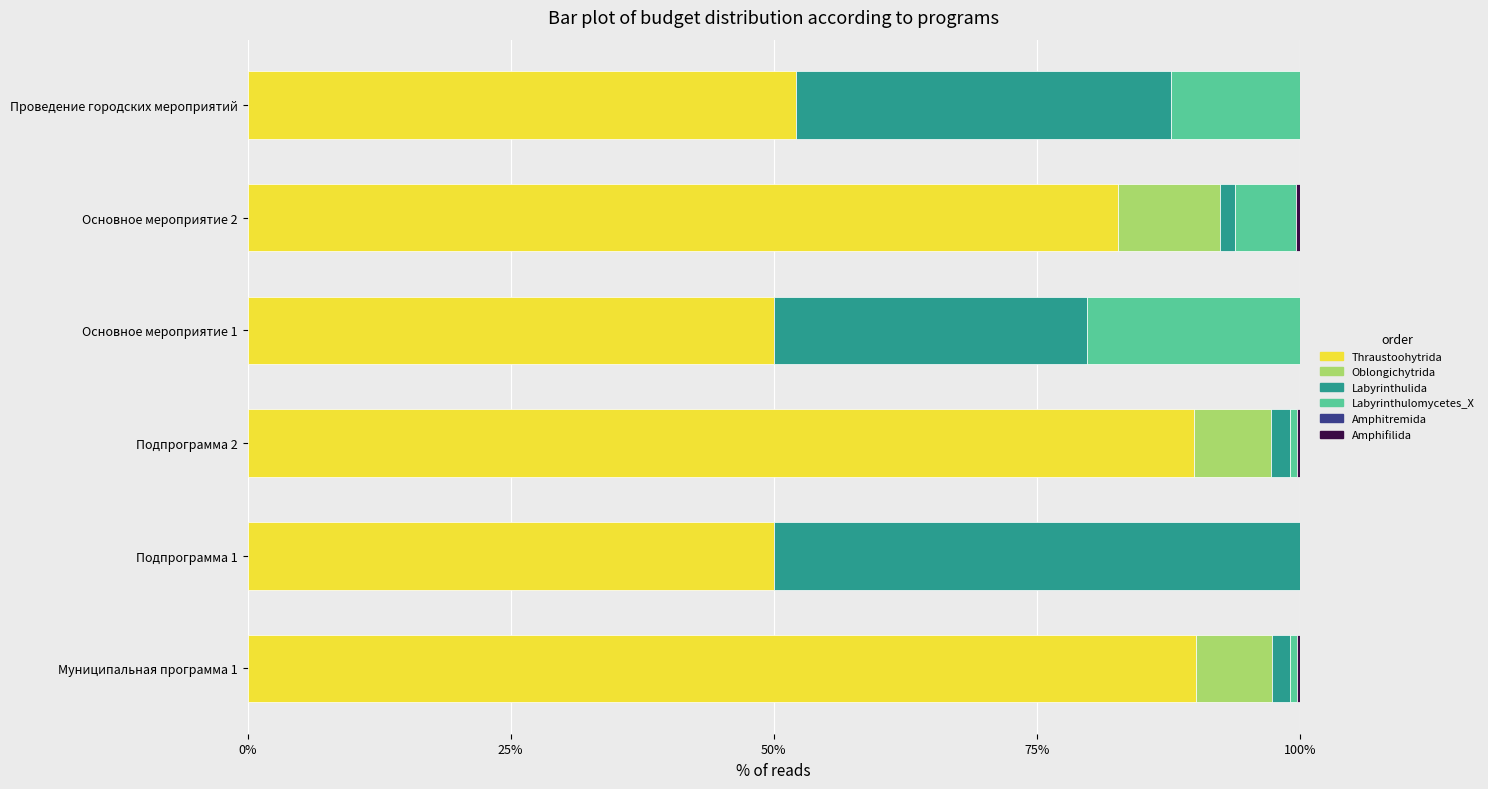

What is the sum of all Тhraustoohytrida values?

414.9